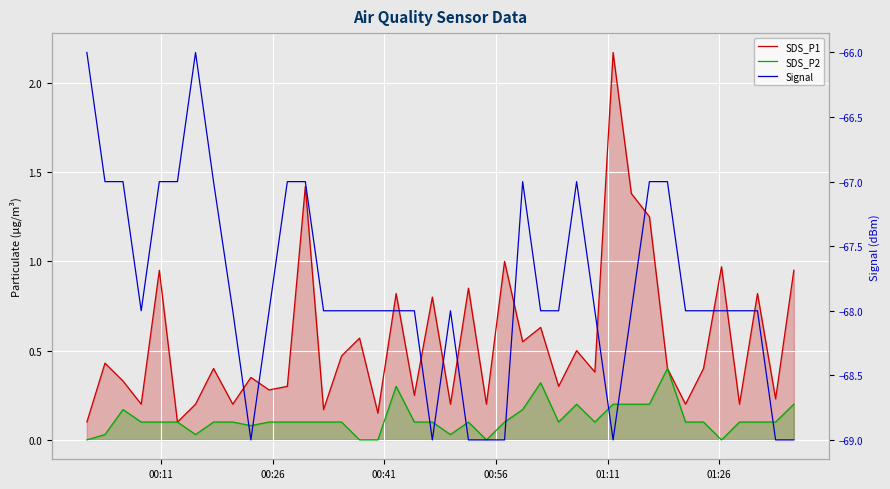

Does the chart display data point markers on the line(s)?

No